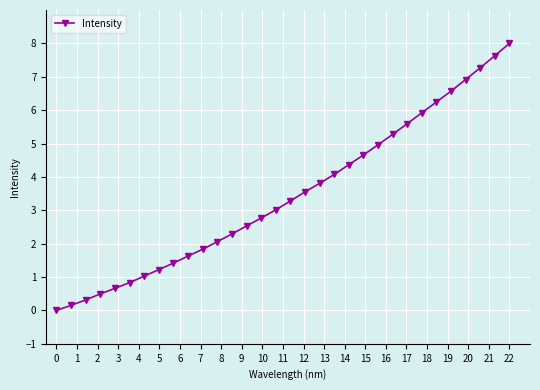

How many lines are shown in the chart?

1